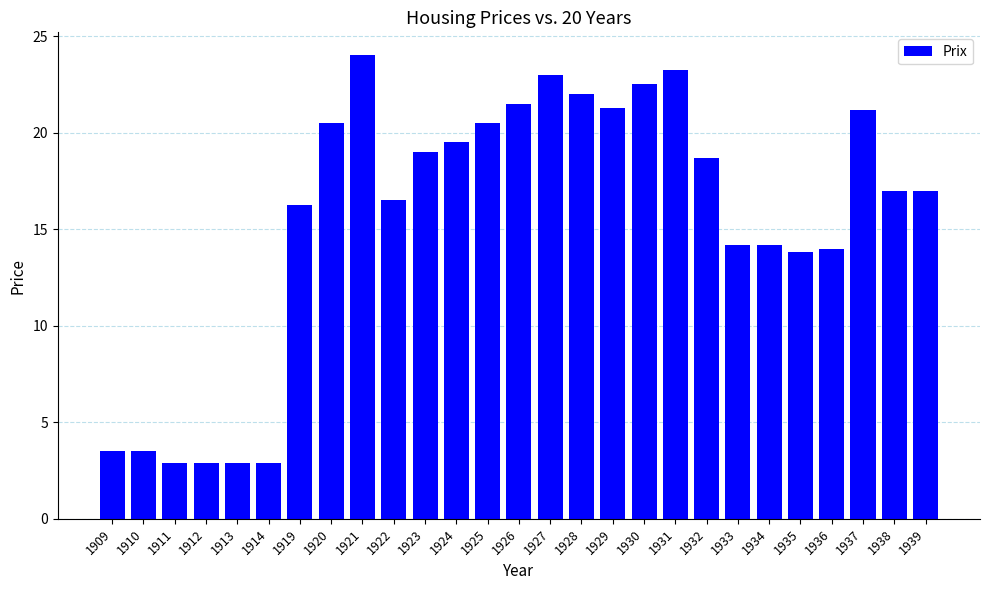

At which category does the chart reach its peak across all series?

1921